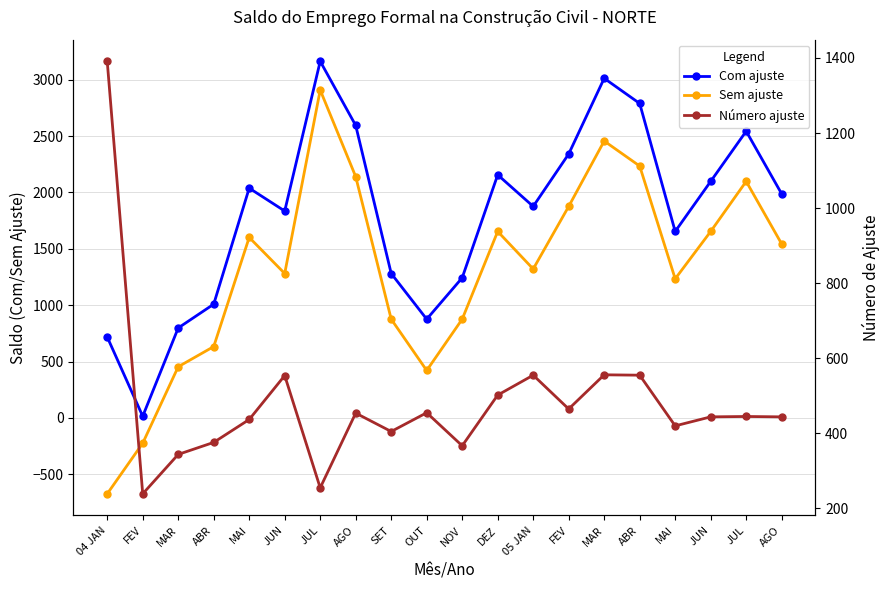

What is the value of the Com ajuste point at the 2nd from the left?

15